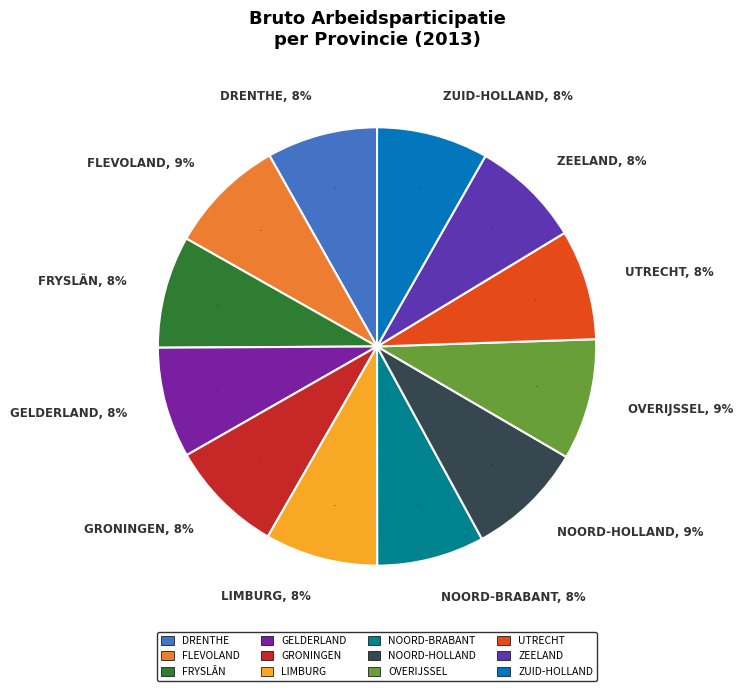

Is the sum of Drenthe and Zuid-Holland greater than half?

No